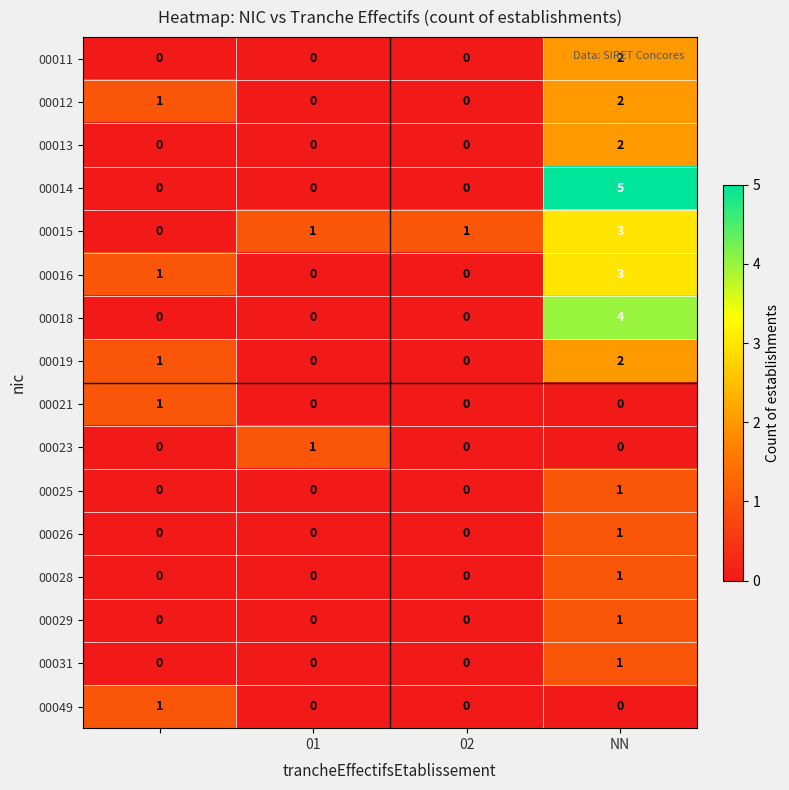

Count the number of data series in this chart.

16